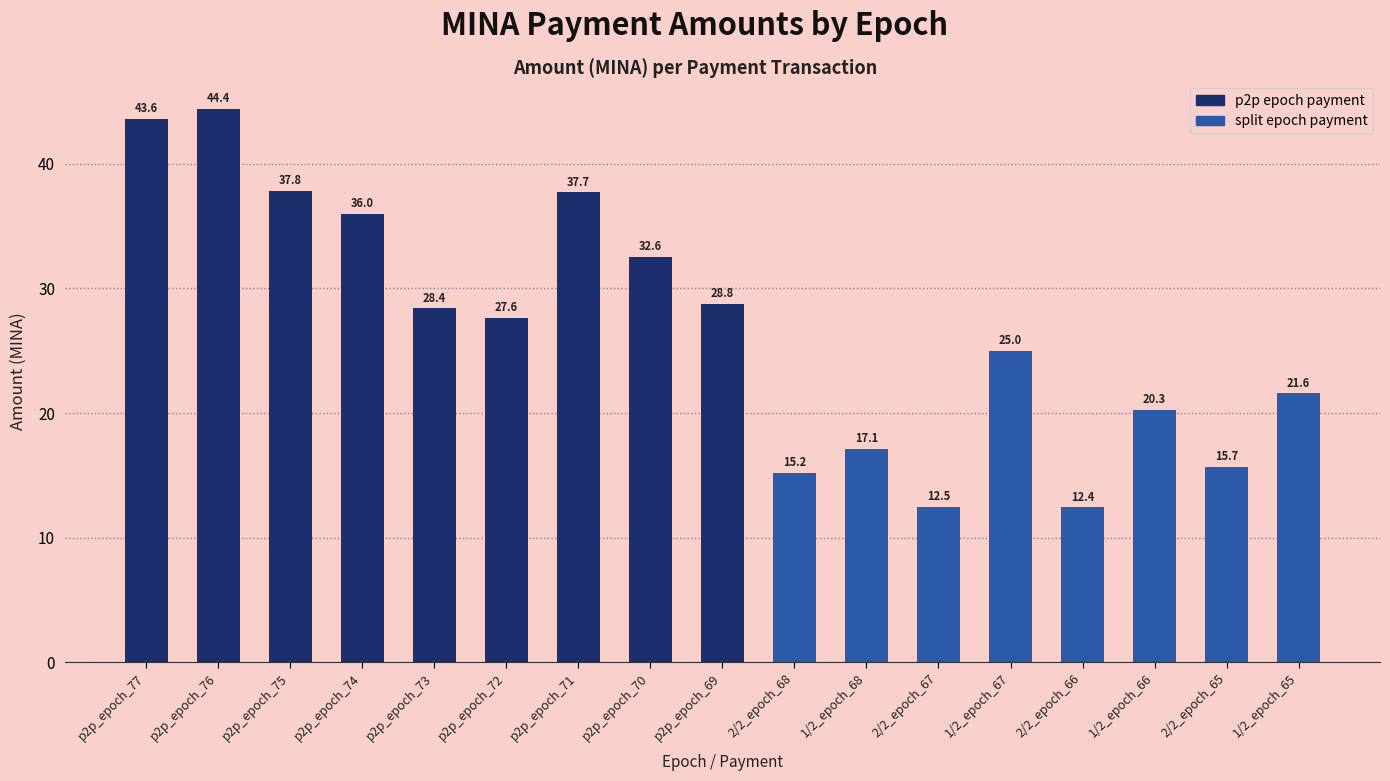

How many bars are there in total?

17